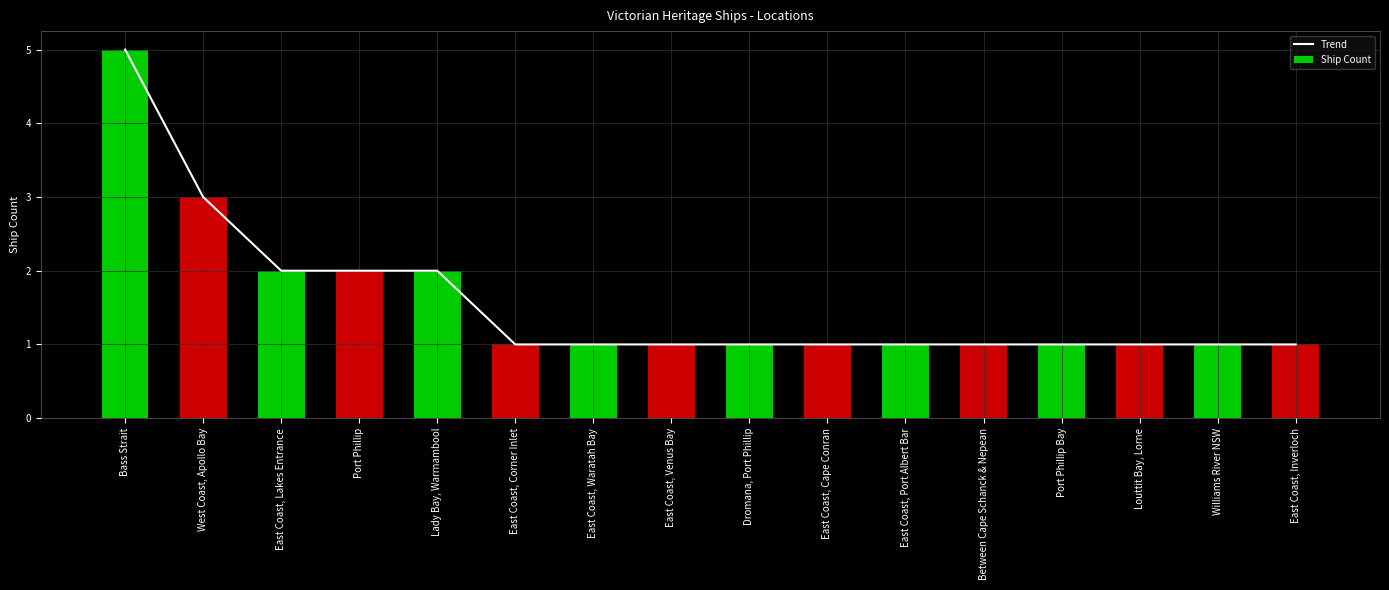

What is the average value of the Ship Count series?

2